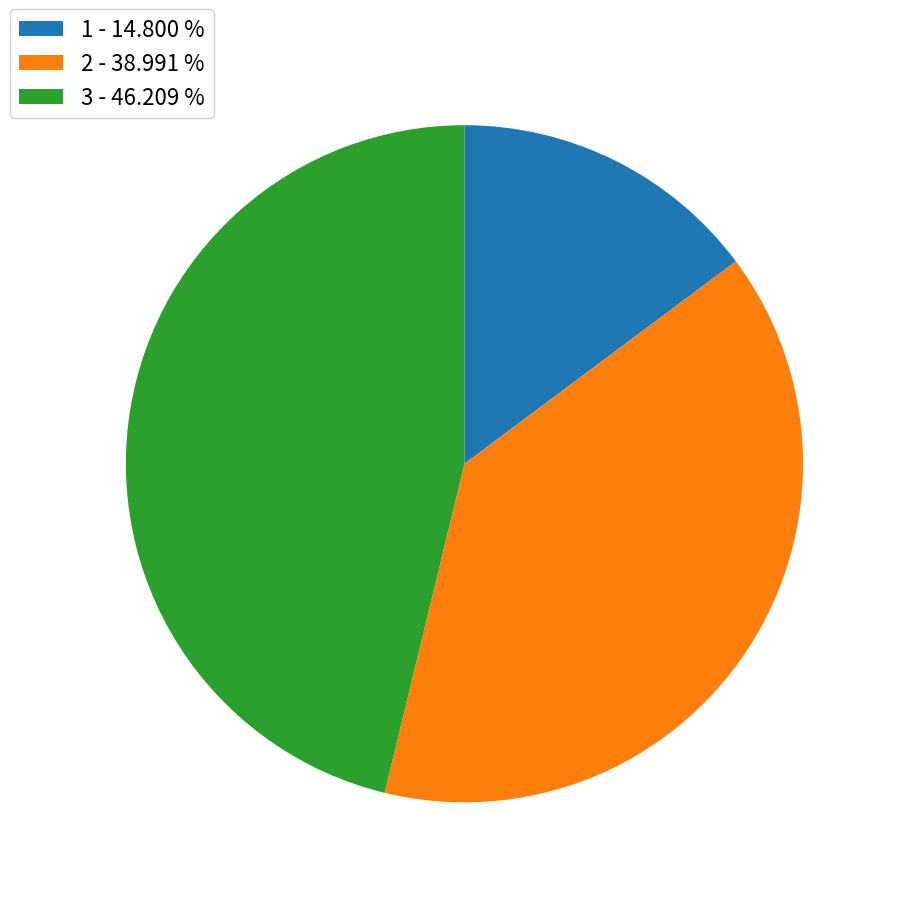

Rank the categories by value from highest to lowest.

3, 2, 1